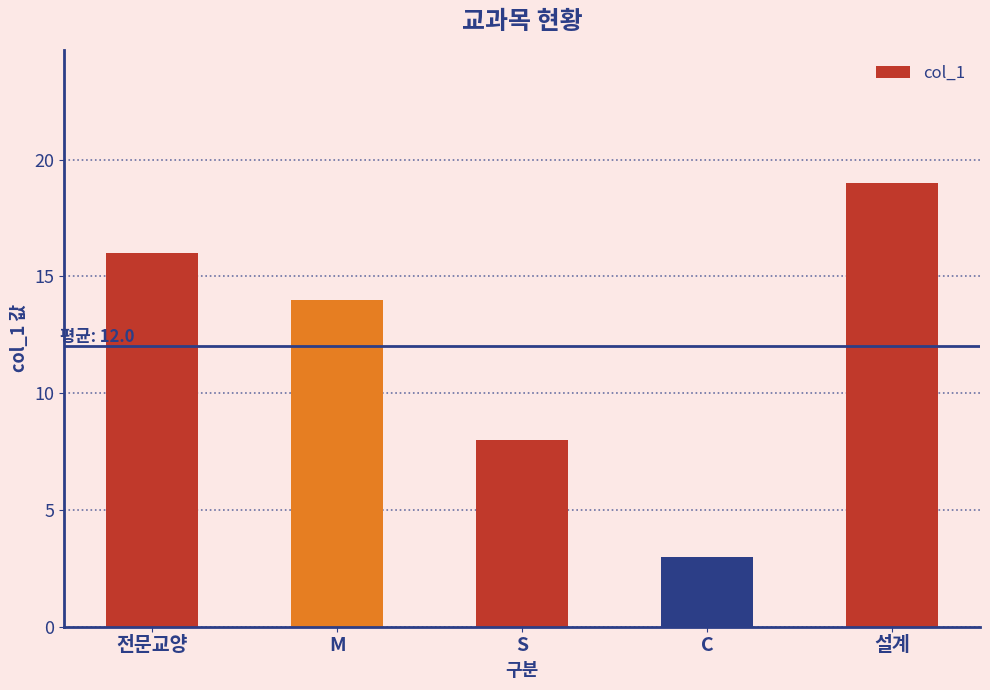

What is the label of the 4th bar from the right?

M